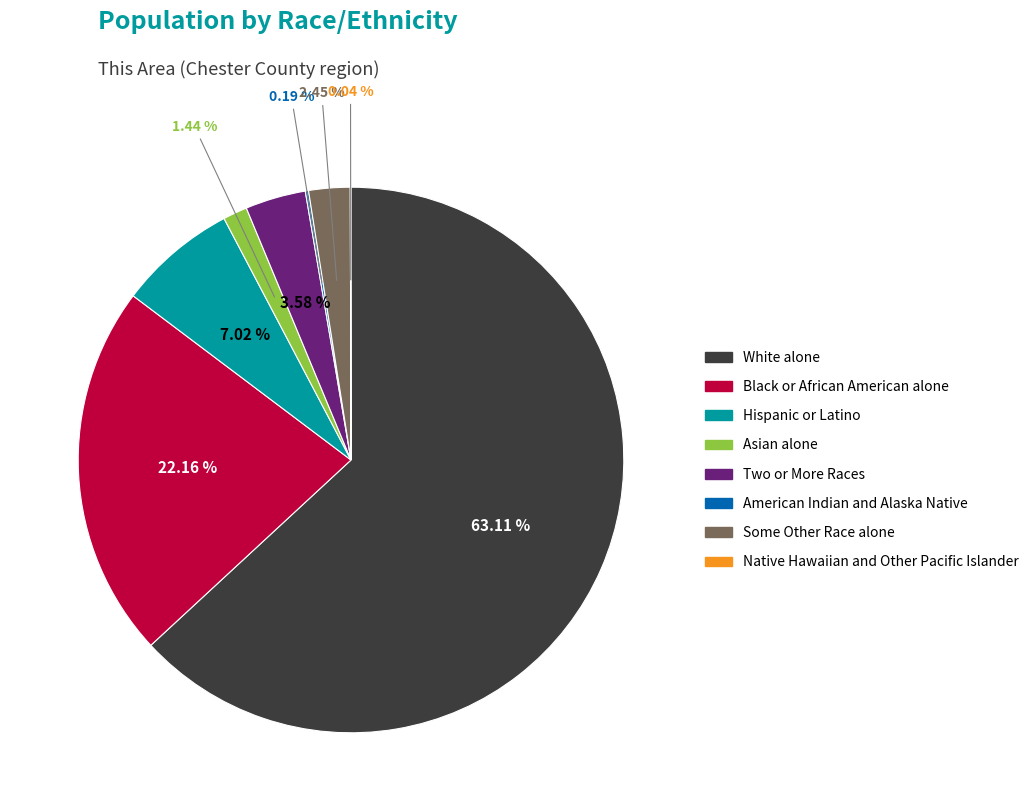

Which category has the biggest portion of the pie?

White alone